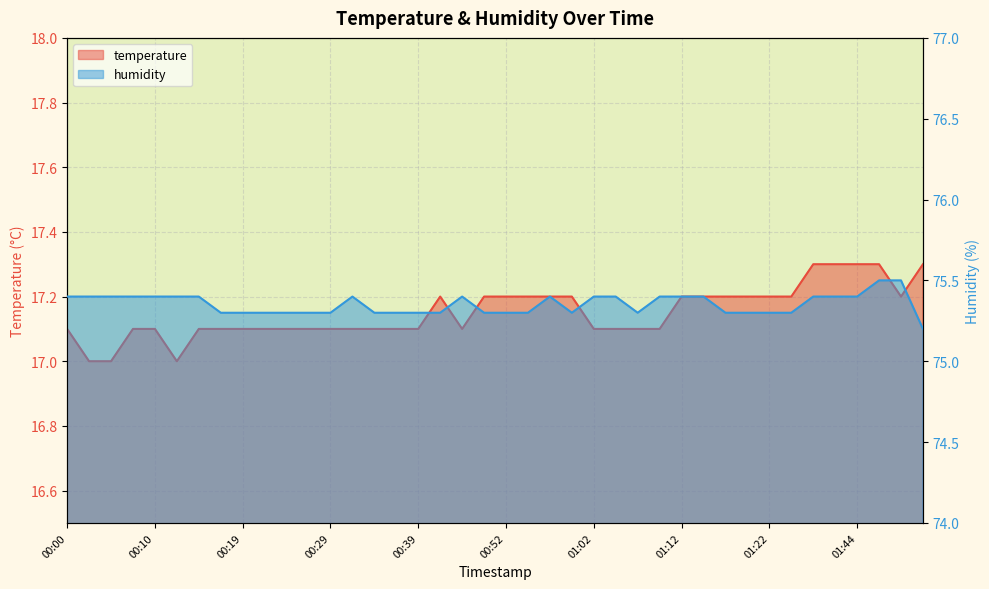

The value of humidity at 00:36 is 75.3. True or false?

True